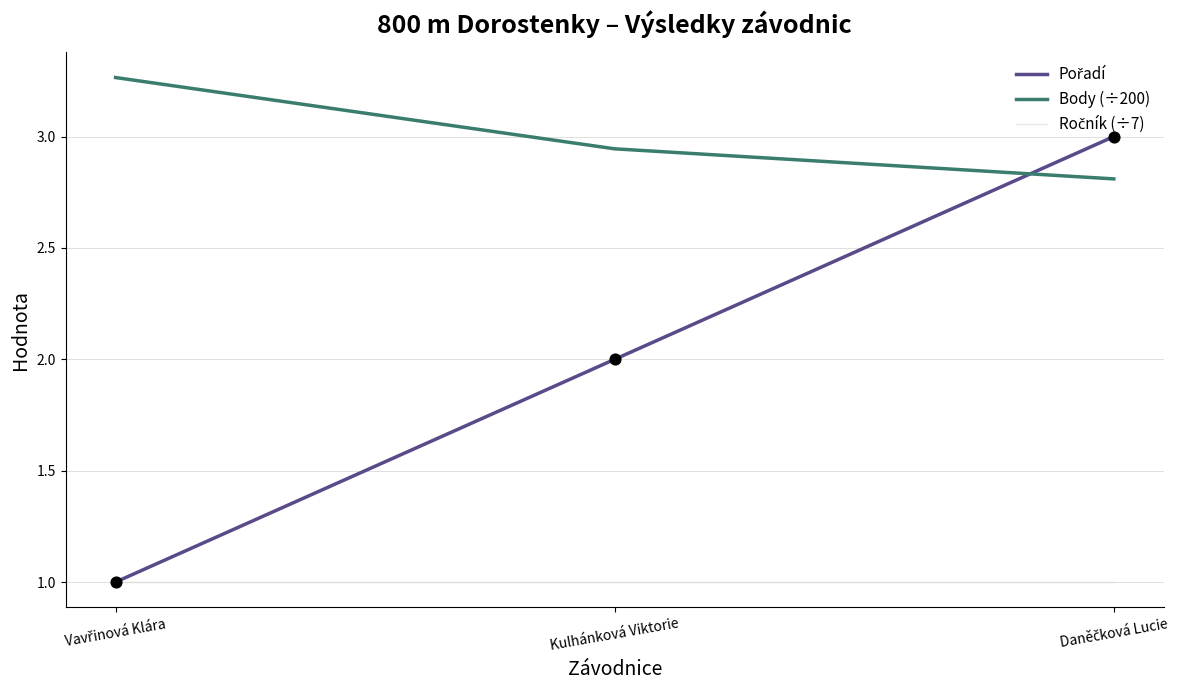

What is the difference between the highest and lowest values at Kulhánková Viktorie?

1.9